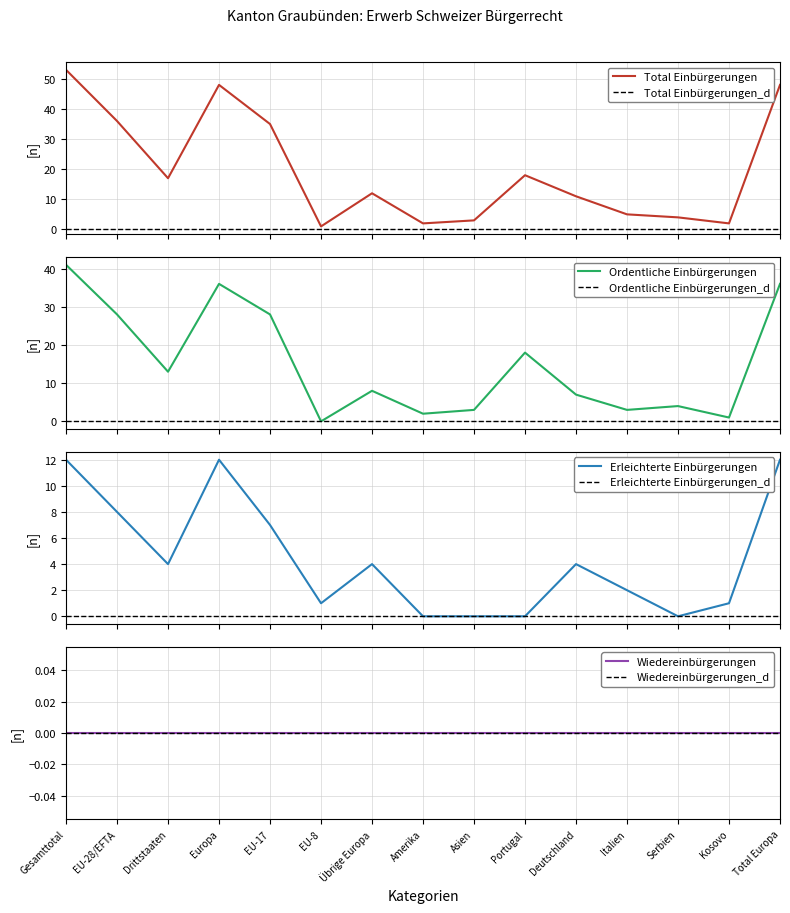

Reading left to right, transcribe all the data shown in this chart.

Total Einbürgerungen: Gesamttotal=53	EU-28/EFTA=36	Drittstaaten=17	Europa=48	EU-17=35	EU-8=1	Übrige Europa=12	Amerika=2	Asien=3	Portugal=18	Deutschland=11	Italien=5	Serbien=4	Kosovo=2	Total Europa=48
Ordentliche Einbürgerungen: Gesamttotal=41	EU-28/EFTA=28	Drittstaaten=13	Europa=36	EU-17=28	EU-8=0	Übrige Europa=8	Amerika=2	Asien=3	Portugal=18	Deutschland=7	Italien=3	Serbien=4	Kosovo=1	Total Europa=36
Erleichterte Einbürgerungen: Gesamttotal=12	EU-28/EFTA=8	Drittstaaten=4	Europa=12	EU-17=7	EU-8=1	Übrige Europa=4	Amerika=0	Asien=0	Portugal=0	Deutschland=4	Italien=2	Serbien=0	Kosovo=1	Total Europa=12